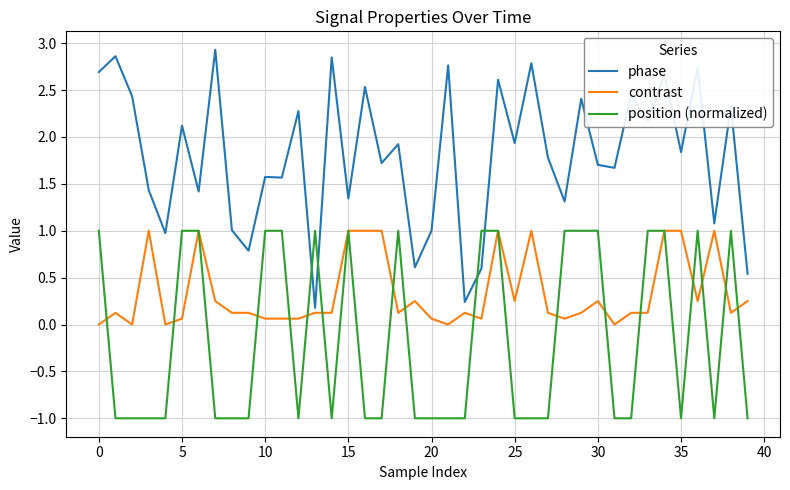

What is the greatest value displayed?

2.9